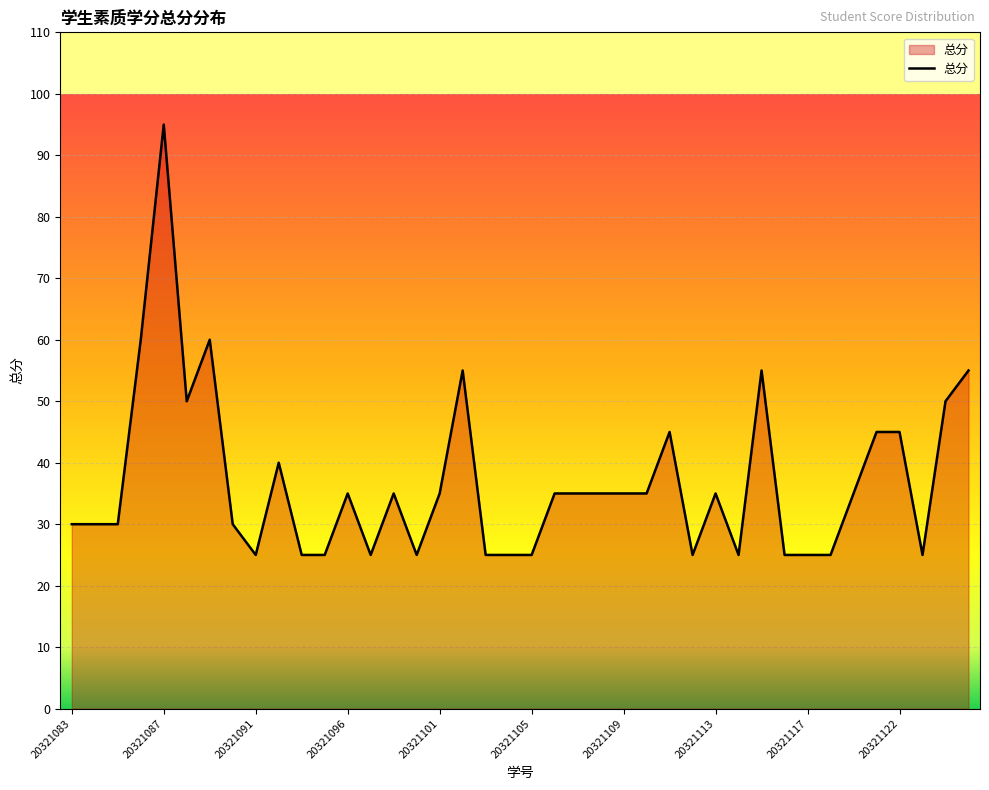

What is the difference between the maximum and minimum values?

70